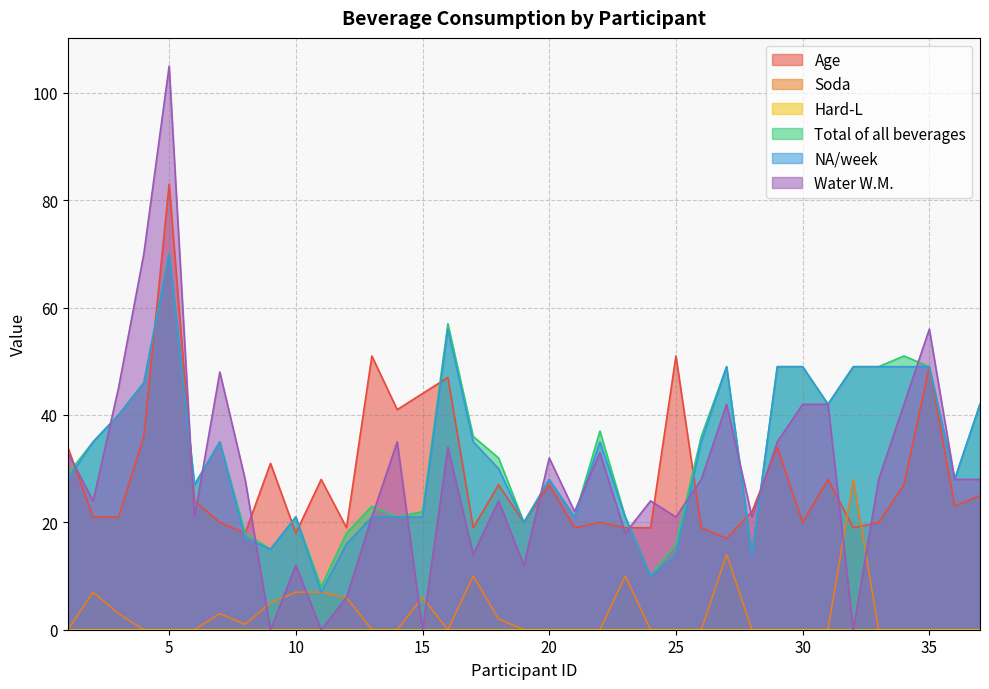

Reading left to right, transcribe all the data shown in this chart.

Age: 34	21	21	36	83	24	20	18	31	18	28	19	51	41	44	47	19	27	20	27	19	20	19	19	51	19	17	22	34	20	28	19	20	27	49	23	25
Soda: 0	7	3	0	0	0	3	1	5	7	7	6	0	0	6	0	10	2	0	0	0	0	10	0	0	0	14	0	0	0	0	28	0	0	0	0	0
Total of all beverages: 29	35	40	46	70	27	35	18	15	21	8	18	23	21	22	57	36	32	20	28	21	37	21	10	16	36	49	14	49	49	42	49	49	51	49	28	42
NA/week: 28	35	40	46	70	27	35	17	15	21	7	16	21	21	21	56	35	30	20	28	21	35	21	10	14	35	49	14	49	49	42	49	49	49	49	28	42
Water W.M.: 33	24	45	70	105	21	48	28	0	12	0	6	21	35	0	34	14	24	12	32	22	33	18	24	21	28	42	21	35	42	42	0	28	42	56	28	28